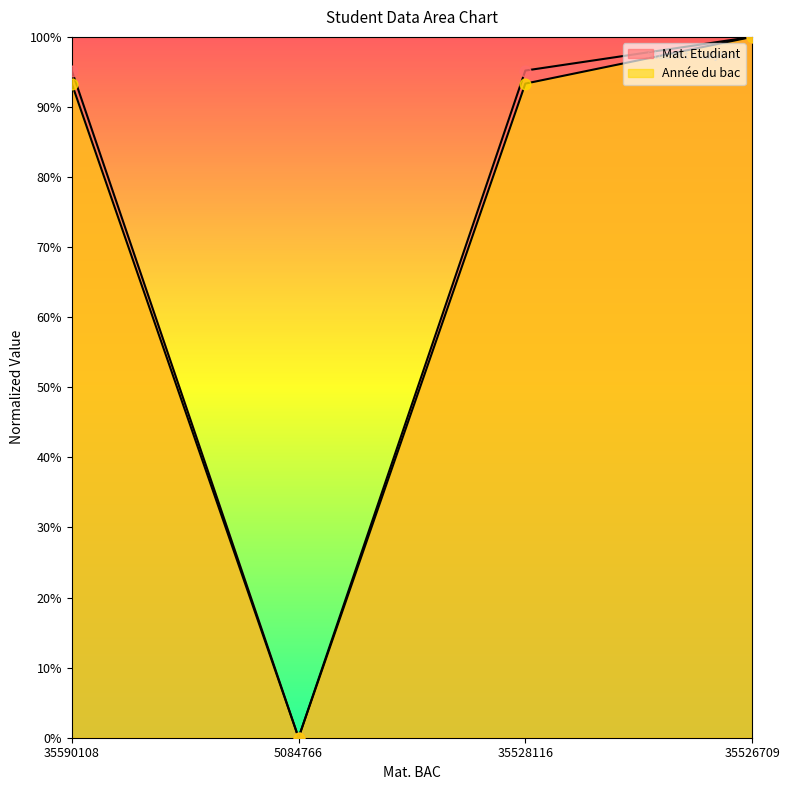

Which series reaches the minimum Y coordinate?

Mat. Etudiant